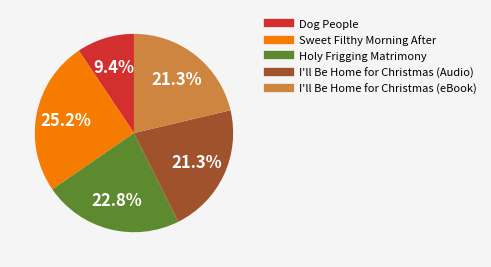

To the nearest percent, what is the difference between the largest and smallest slice percentages?

16%